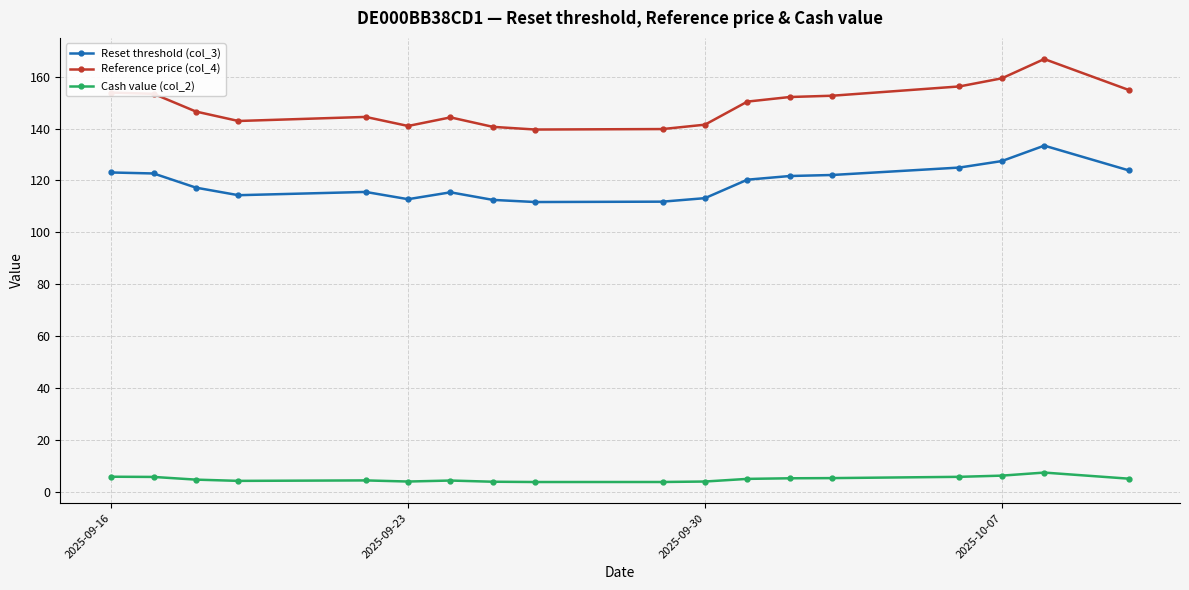

True or false: Reset threshold (col_3) and Reference price (col_4) cross at least once.

False